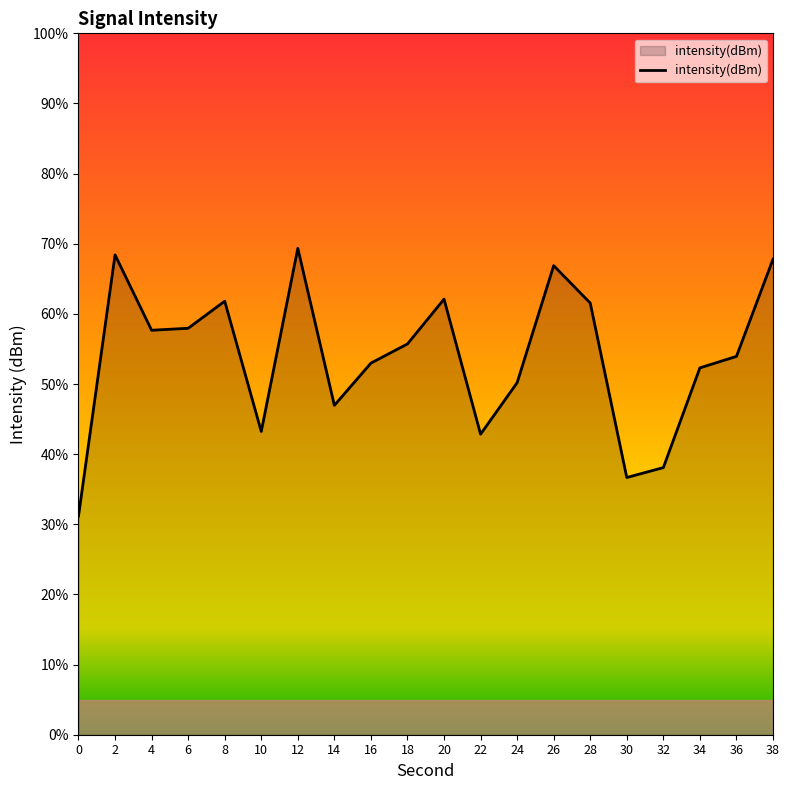

Which has a higher value, 12 or 28?

12